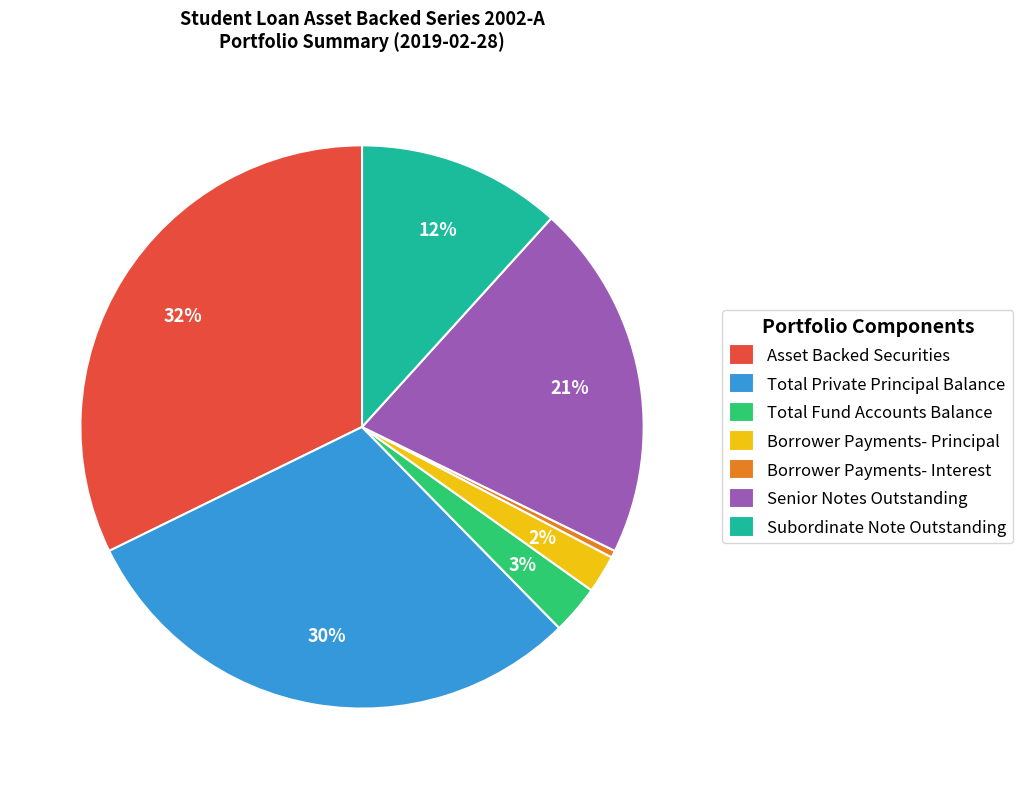

Is the sum of Senior Notes Outstanding and Subordinate Note Outstanding greater than half?

No